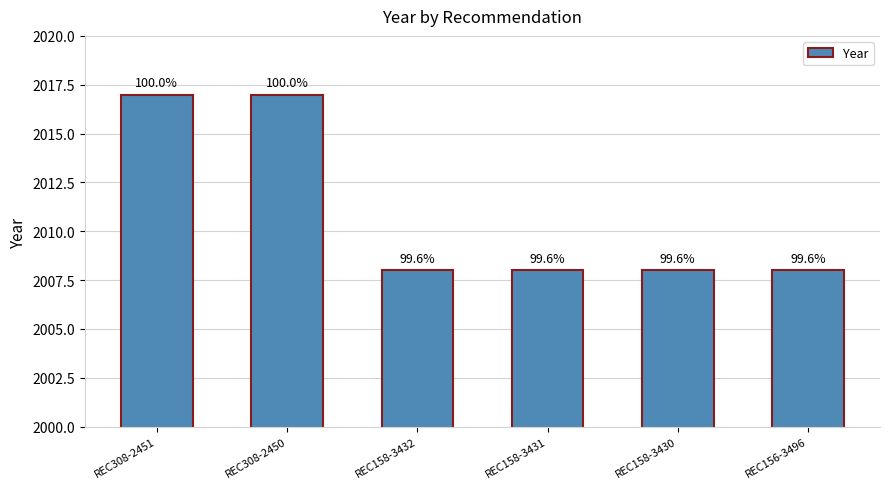

At which label is the value closest to 2012?

REC158-3432